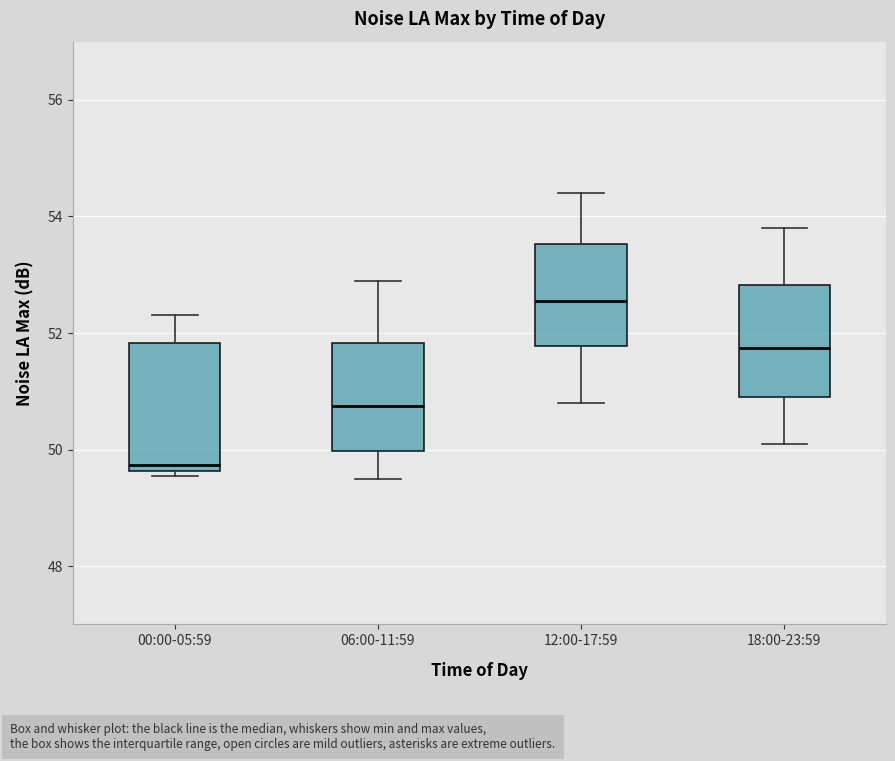

Comparing the boxes themselves (not the whiskers), which one is the tallest?

00:00-05:59